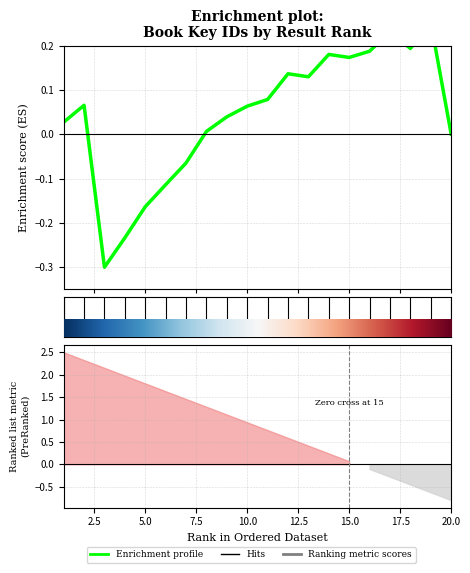

What is the smallest value displayed?

-0.3